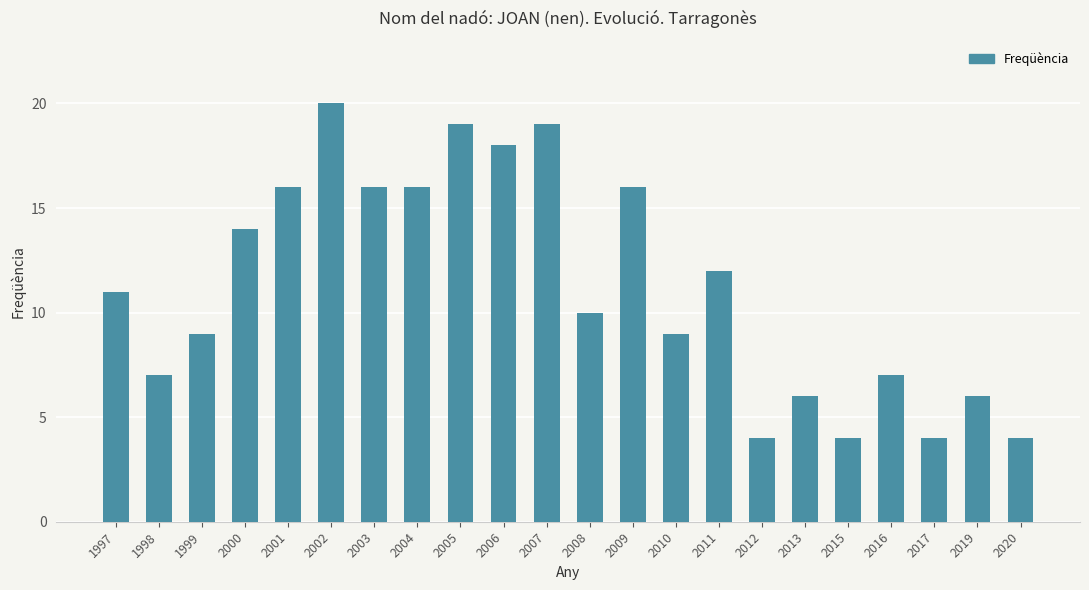

Approximately how many times larger is the value at 1997 compared to 2001?

0.7